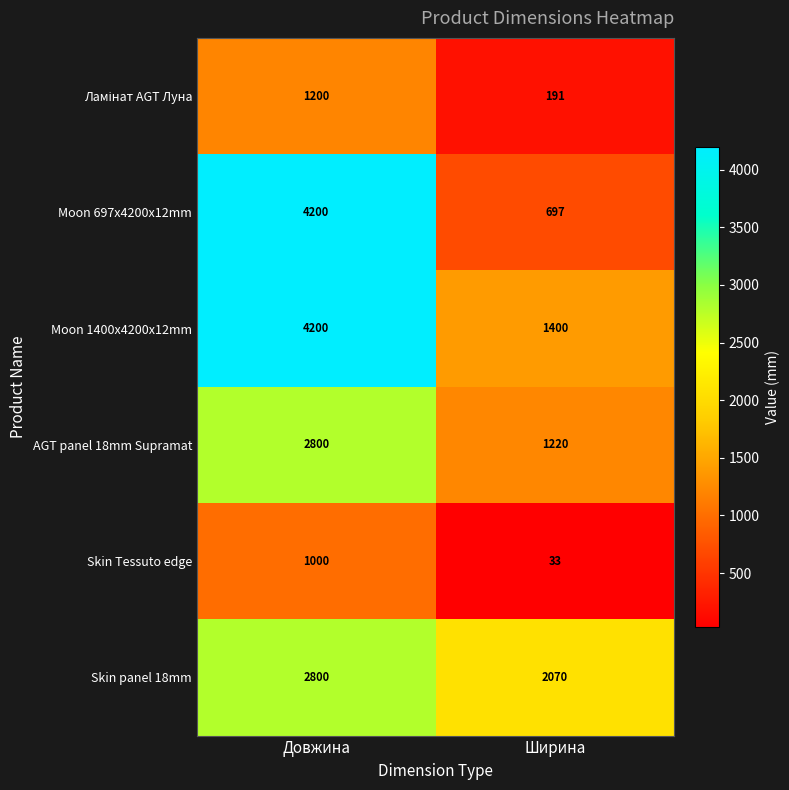

What is the difference between the highest and lowest values at Ширина?

2037